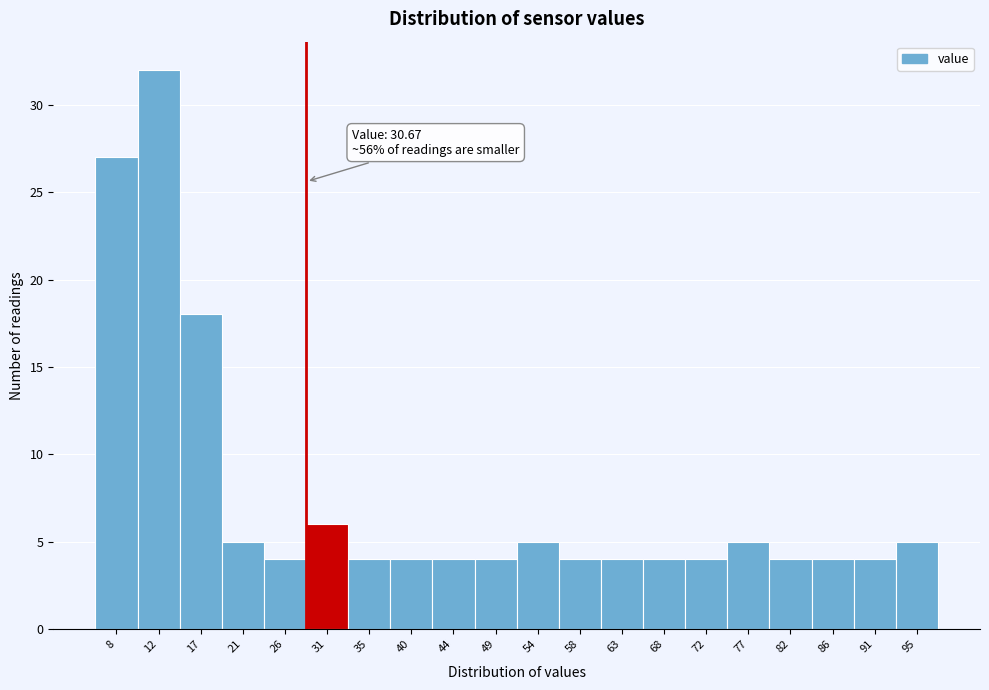

Reading left to right, transcribe all the data shown in this chart.

27	32	18	5	4	6	4	4	4	4	5	4	4	4	4	5	4	4	4	5